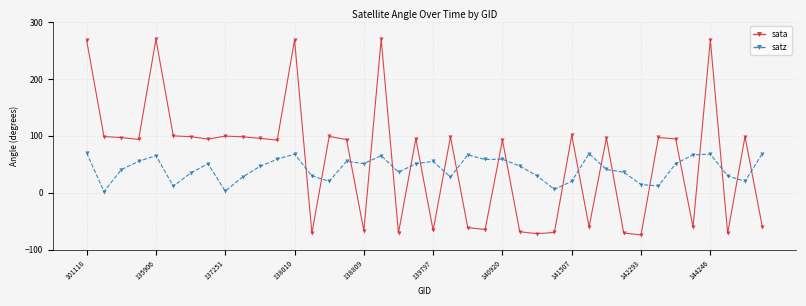

At how many categories does at least one series exceed 251?

5